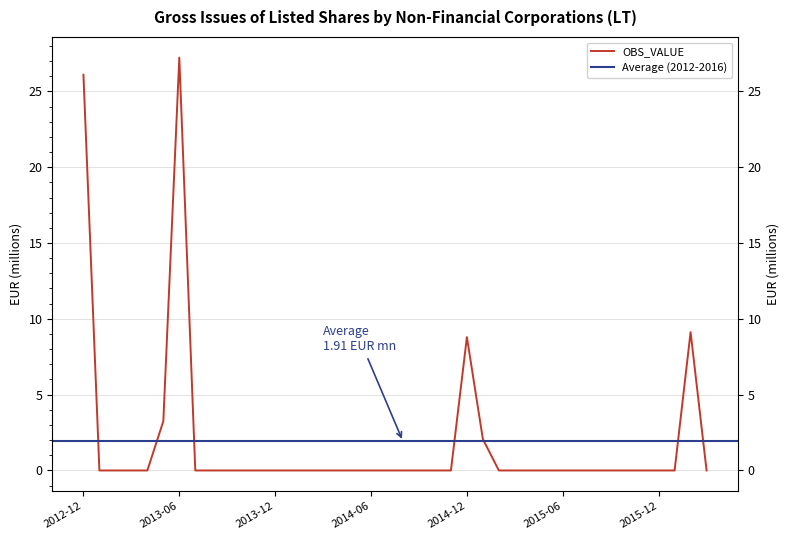

How many positive values are there?

6